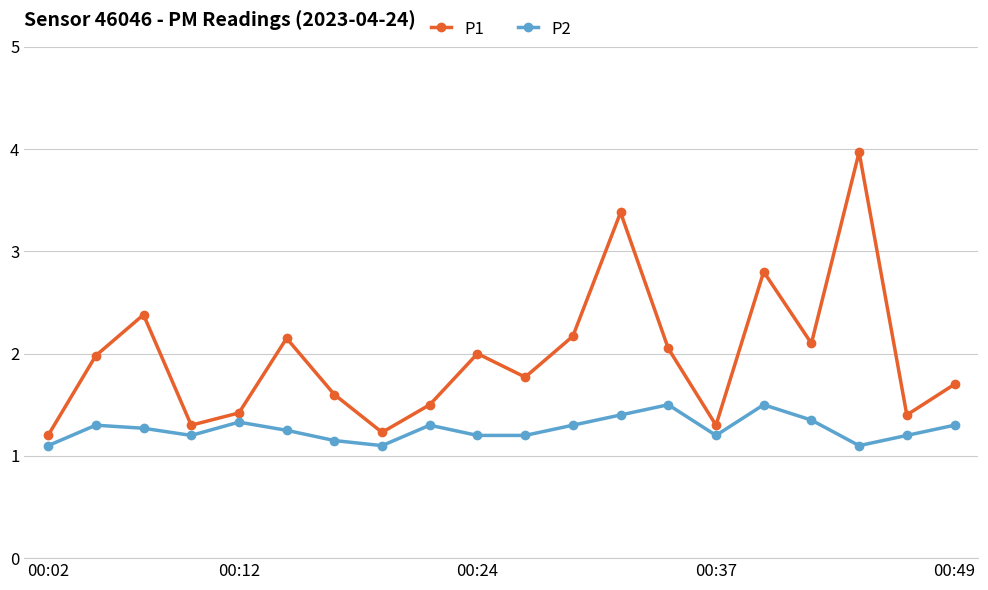

What is the greatest value displayed?

4.0